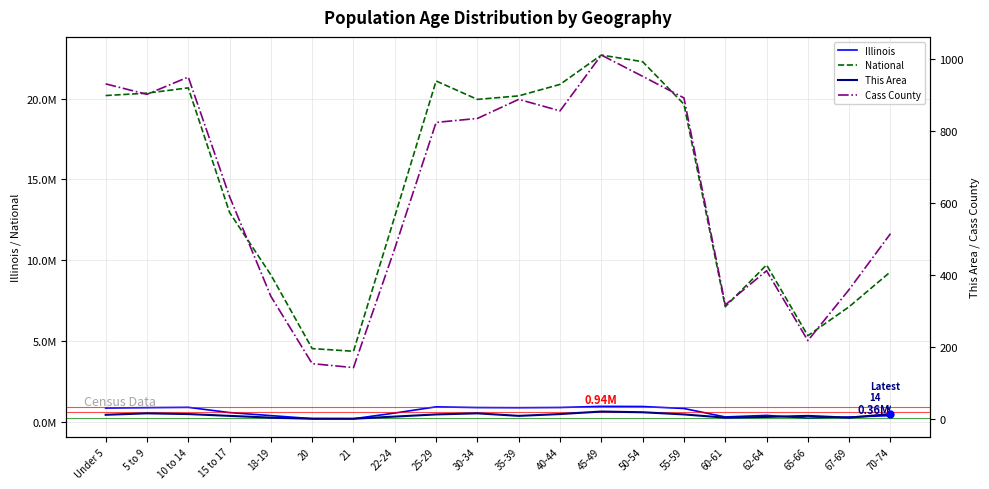

True or false: Illinois and Cass County intersect in this chart.

False